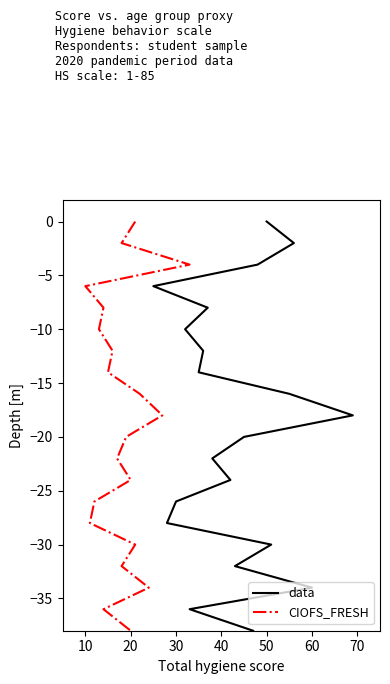

What are all the series names shown in the legend?

data, CIOFS_FRESH